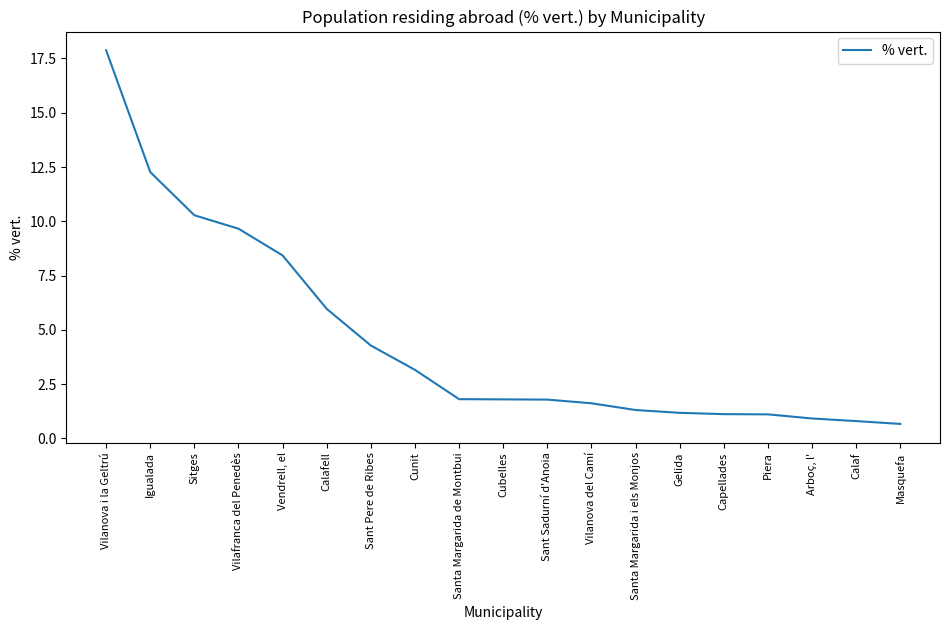

Does the chart have visible grid lines?

No